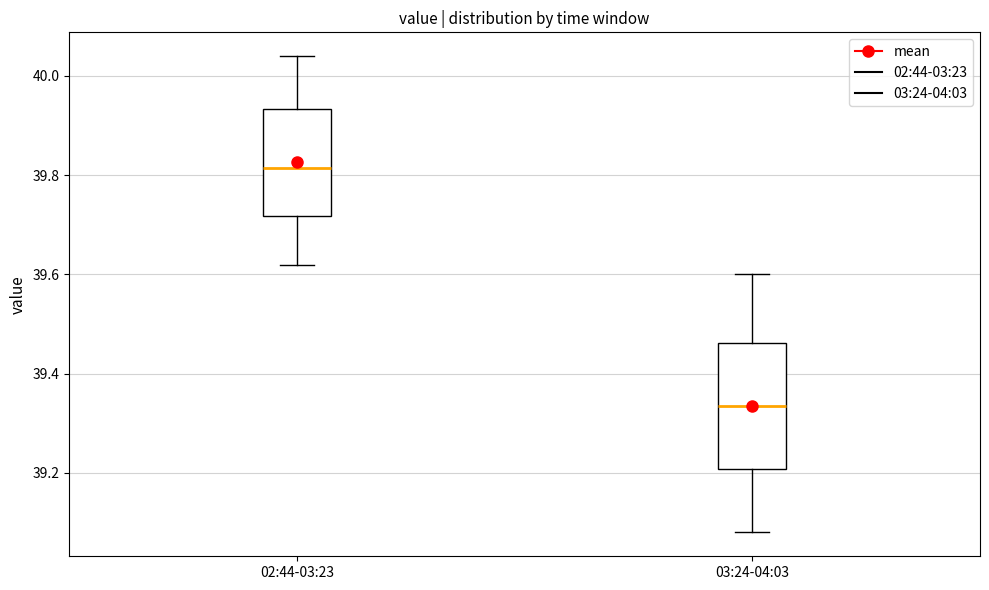

Reading left to right, read every box against the y-axis: the position of its median line, the range the box covers, and the ends of its whiskers. The values are not printed on the chart, so give them approximately, as read against the axis.

02:44-03:23: median 39.82, box 39.72 to 39.94, whiskers 39.62 to 40.04
03:24-04:03: median 39.34, box 39.20 to 39.46, whiskers 39.08 to 39.60